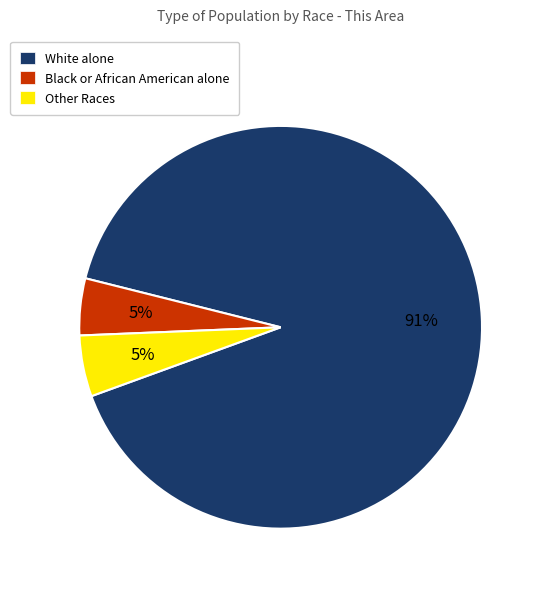

Between White alone and Black or African American alone, which is larger?

White alone